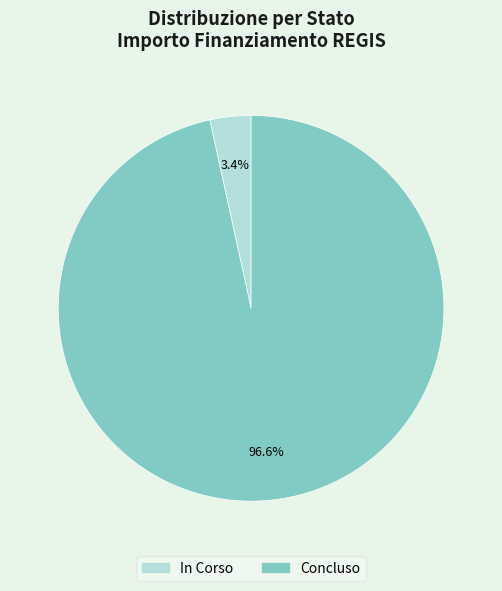

To the nearest percent, what is the difference between the largest and smallest slice percentages?

93%